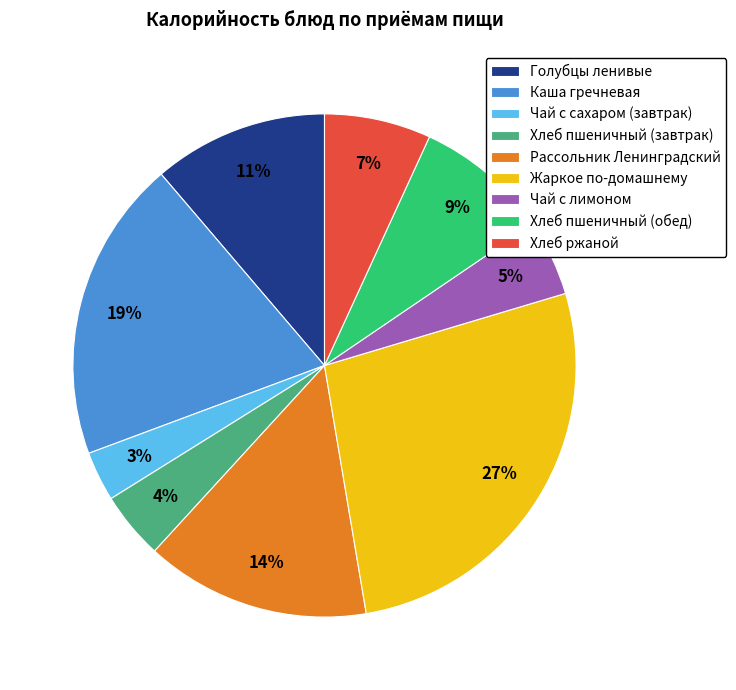

To the nearest percent, what is the combined percentage of Хлеб ржаной and Голубцы ленивые?

18%